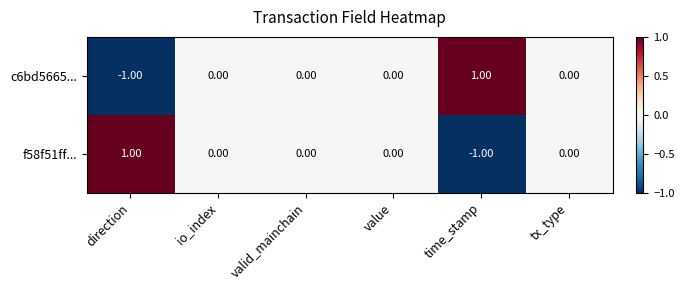

Where does the f58f51ff... series first go above 0?

direction